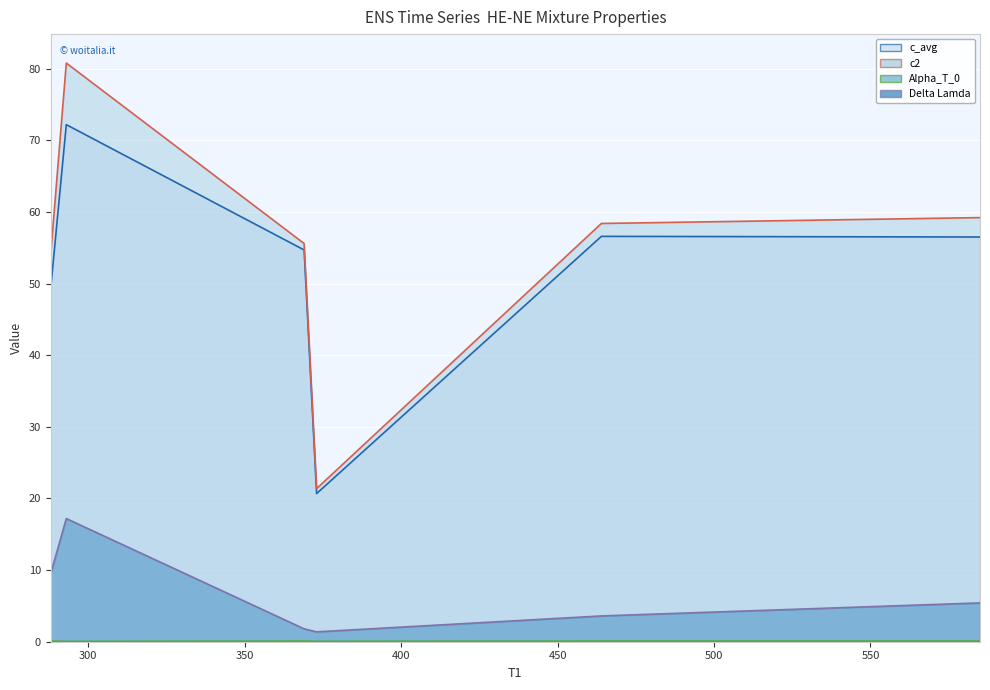

True or false: Delta Lamda line and Alpha_T_0 line intersect in this chart.

False